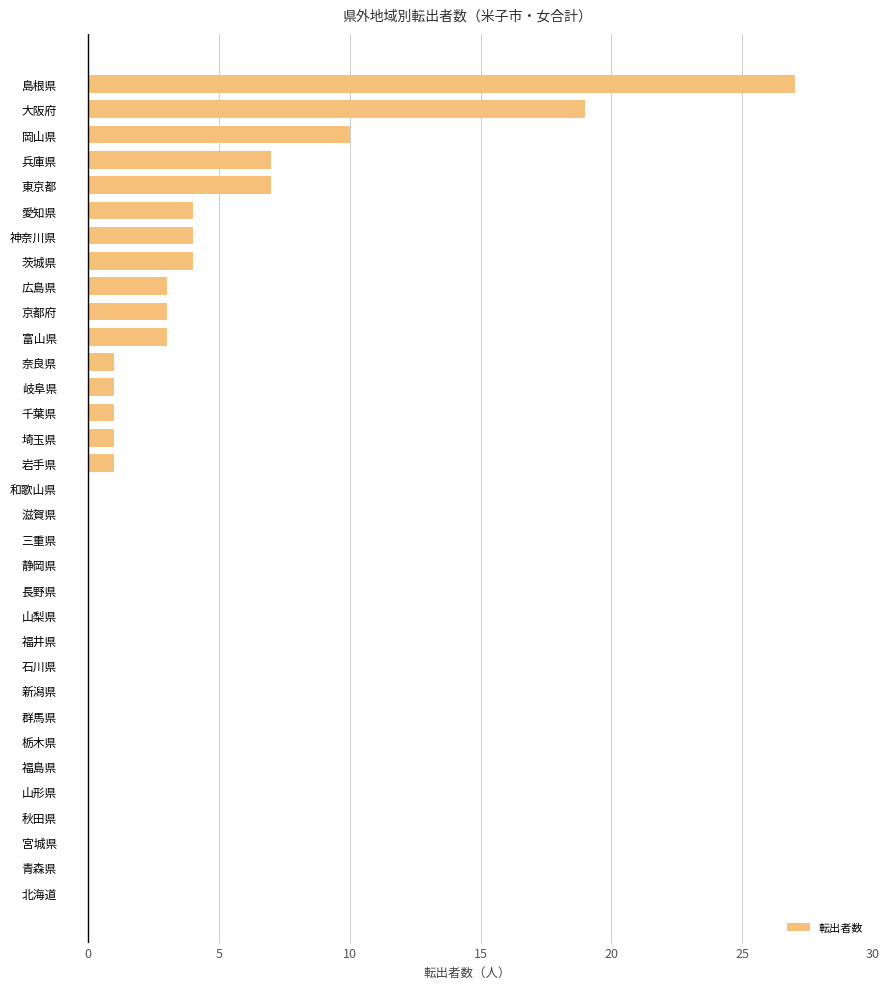

What is the sum of all values?

96